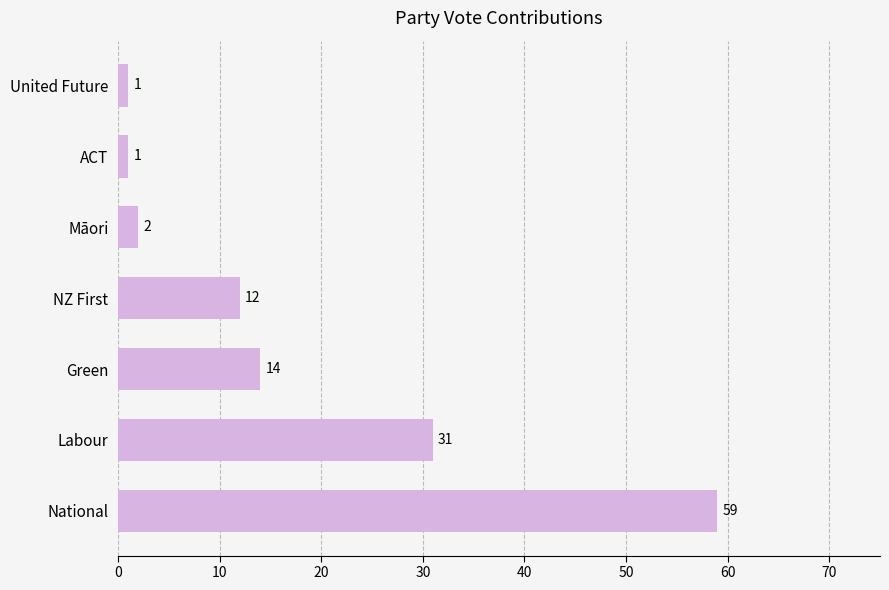

What is the average value?

17